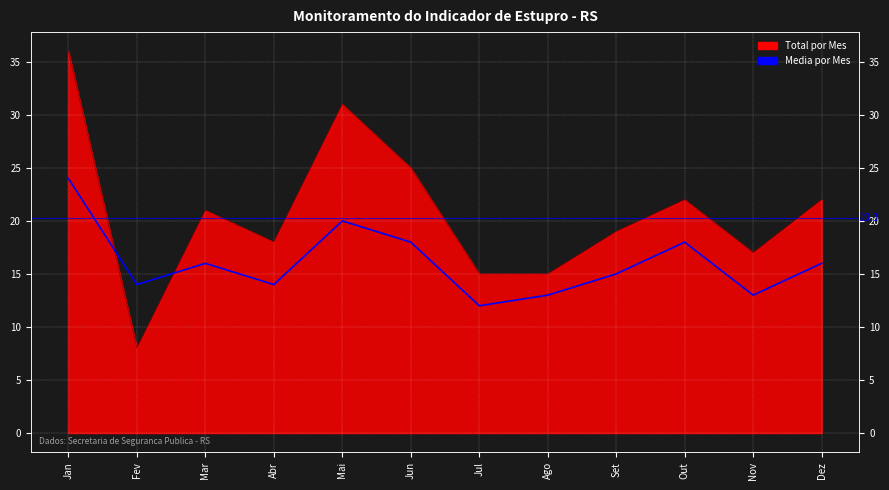

What is the change in value from Set to Nov?

-2